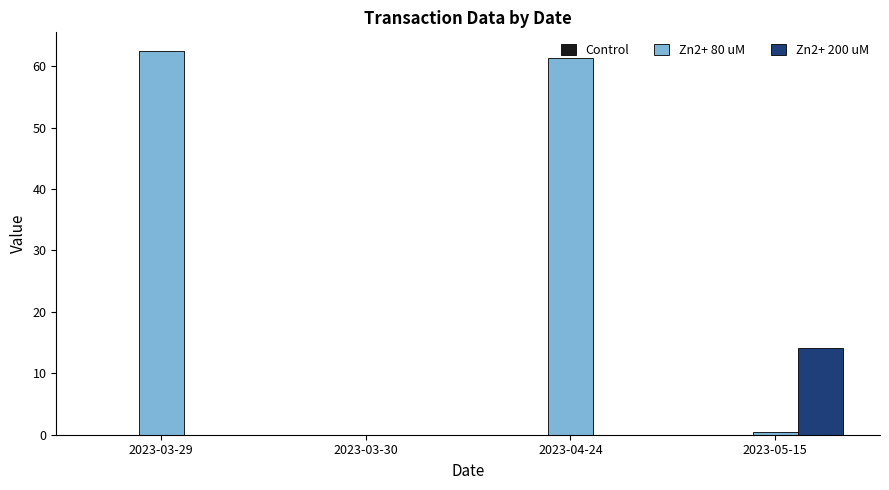

Count the number of data series in this chart.

3